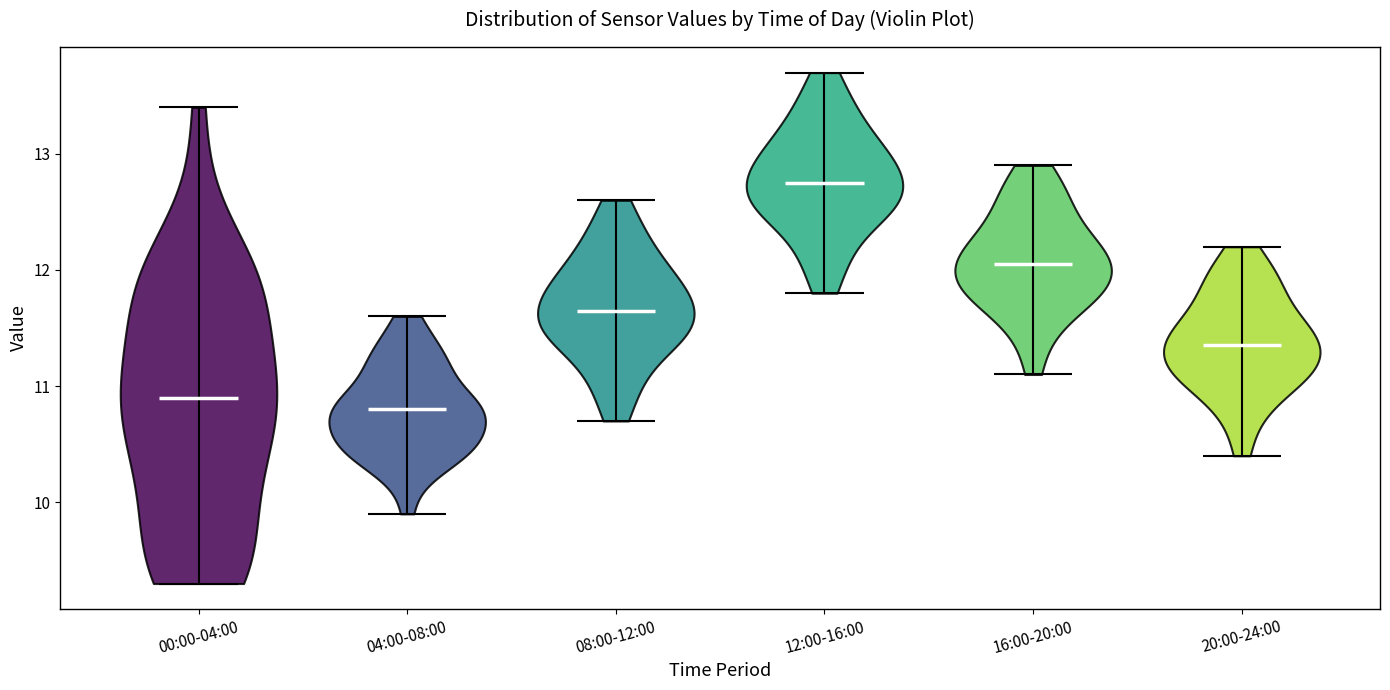

Reading left to right, read every violin against the y-axis: where its median line is, and the lowest and highest points it reaches. The values are not printed on the chart, so give them approximately, as read against the axis.

00:00-04:00: median line 10.9, lowest point 9.3, highest point 13.4
04:00-08:00: median line 10.8, lowest point 9.9, highest point 11.6
08:00-12:00: median line 11.7, lowest point 10.7, highest point 12.6
12:00-16:00: median line 12.8, lowest point 11.8, highest point 13.7
16:00-20:00: median line 12.1, lowest point 11.1, highest point 12.9
20:00-24:00: median line 11.4, lowest point 10.4, highest point 12.2